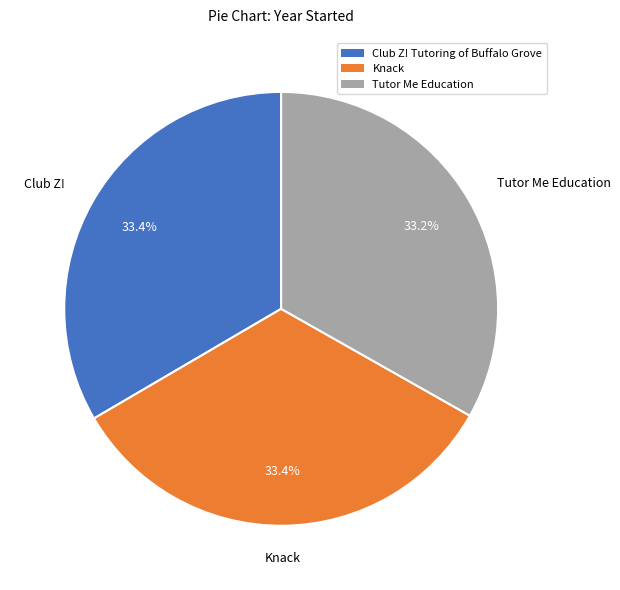

Is Club Z! Tutoring of Buffalo Grove the majority of the pie?

No